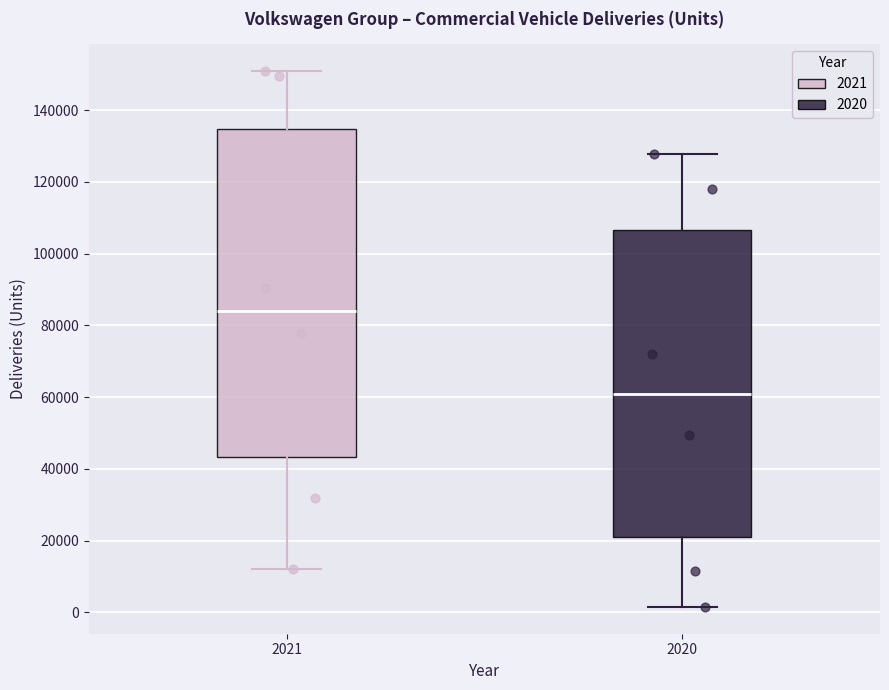

Reading left to right, read every box against the y-axis: the position of its median line, the range the box covers, and the ends of its whiskers. The values are not printed on the chart, so give them approximately, as read against the axis.

2021: median 84000, box 44000 to 134000, whiskers 12000 to 150000
2020: median 60000, box 20000 to 106000, whiskers 2000 to 128000